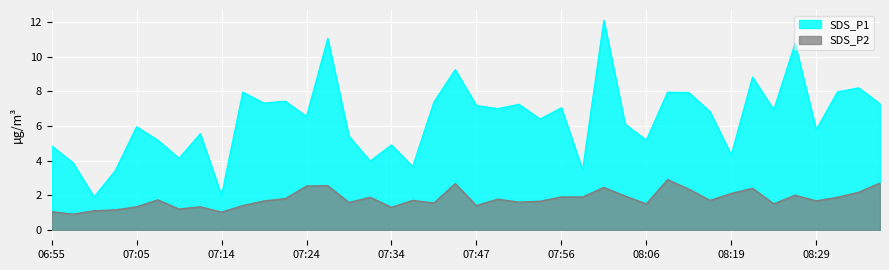

Which series has the largest range (max minus min)?

SDS_P1